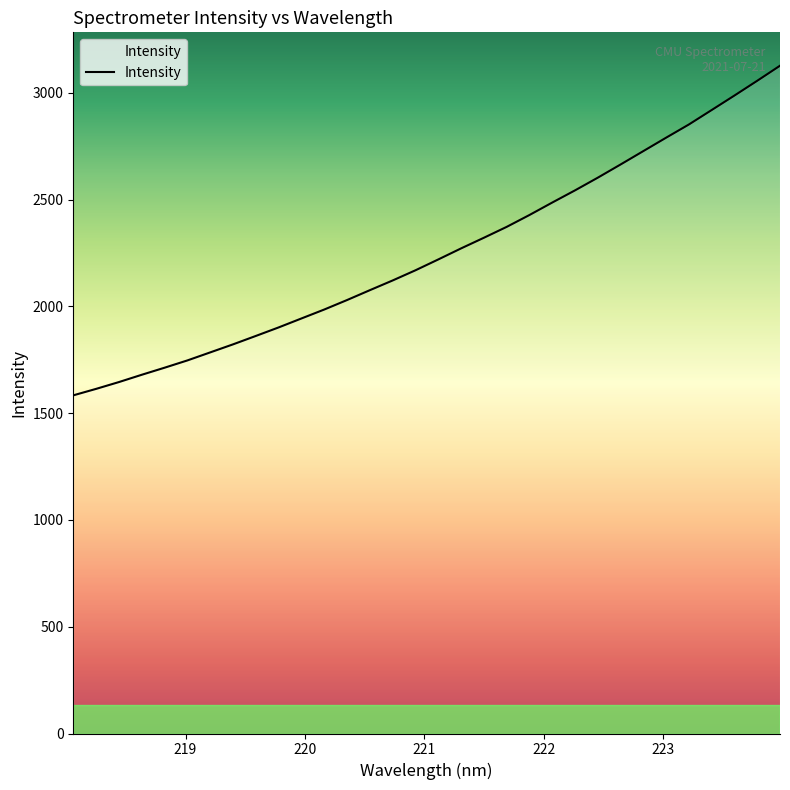

What is the smallest value displayed?

1583.5